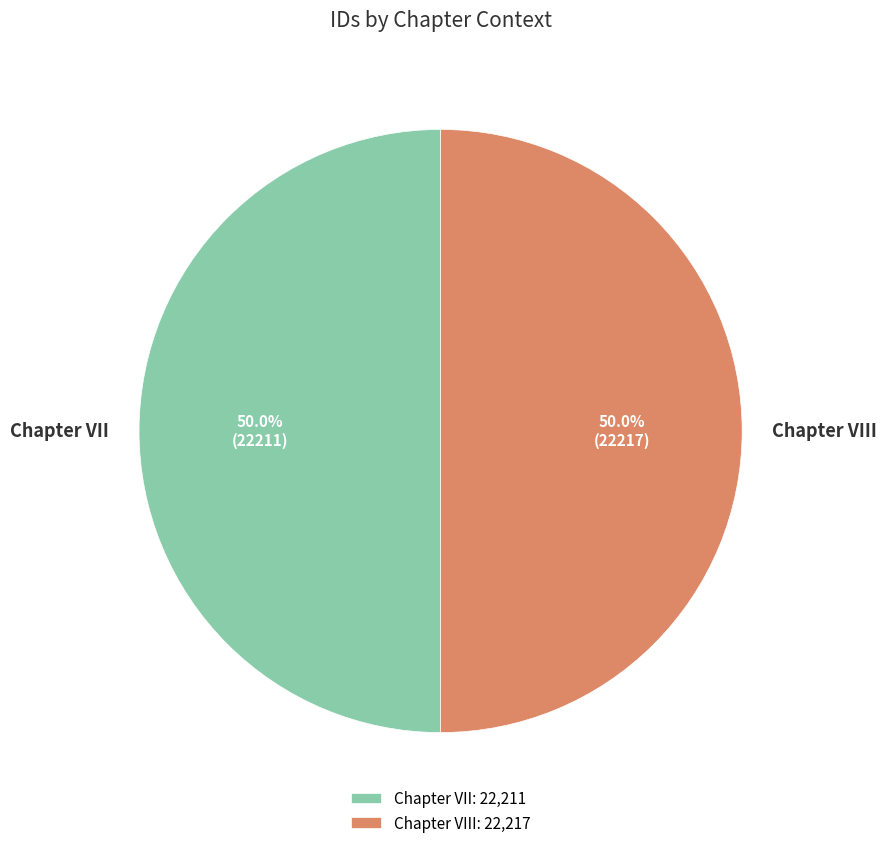

To the nearest percent, what portion does Chapter VIII represent?

50%